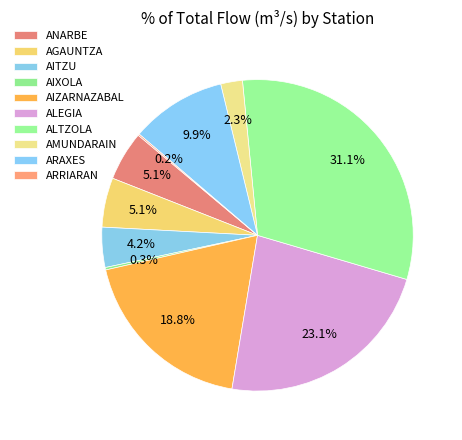

Is there a majority slice in this chart?

No